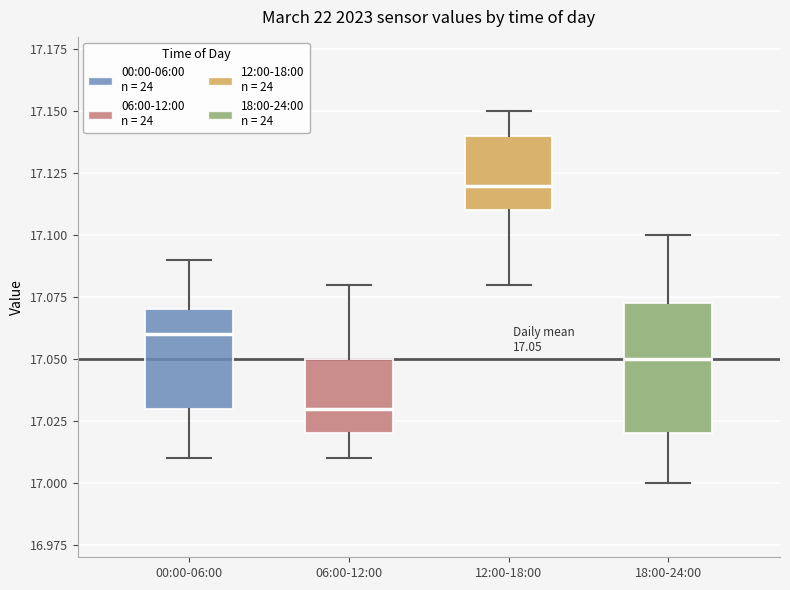

Which box has the lowest median line?

06:00-12:00